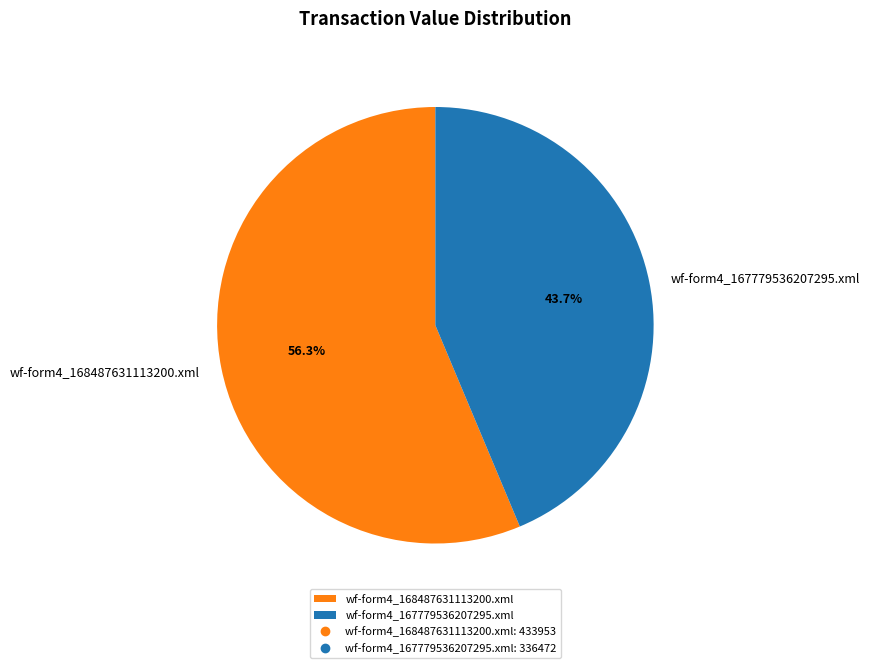

To the nearest percent, what is the difference between the largest and smallest slice percentages?

13%